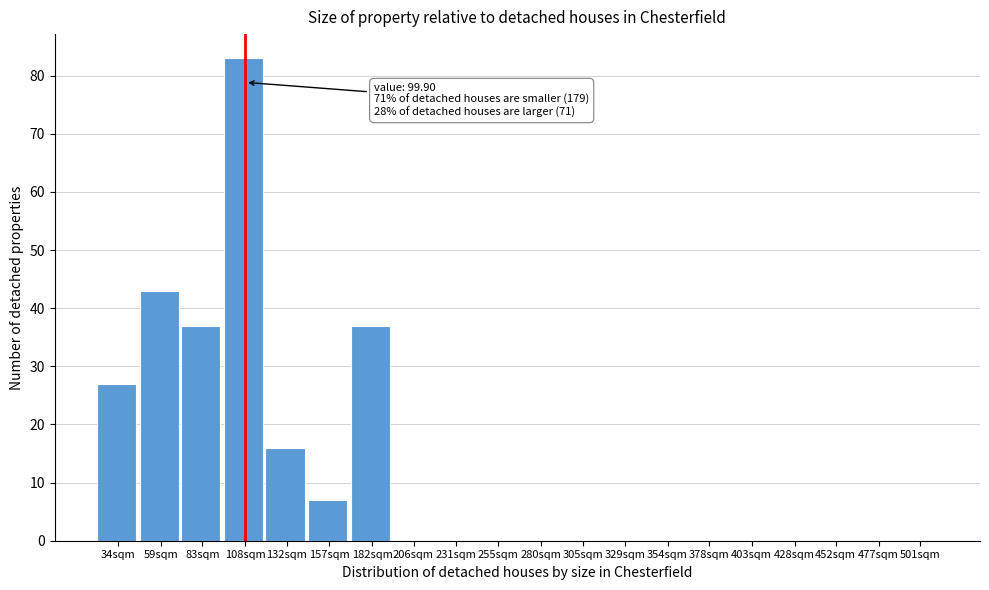

Reading left to right, extract all data points from this chart.

34sqm=27	59sqm=43	83sqm=37	108sqm=83	132sqm=16	157sqm=7	182sqm=37	206sqm=0	231sqm=0	255sqm=0	280sqm=0	305sqm=0	329sqm=0	354sqm=0	378sqm=0	403sqm=0	428sqm=0	452sqm=0	477sqm=0	501sqm=0